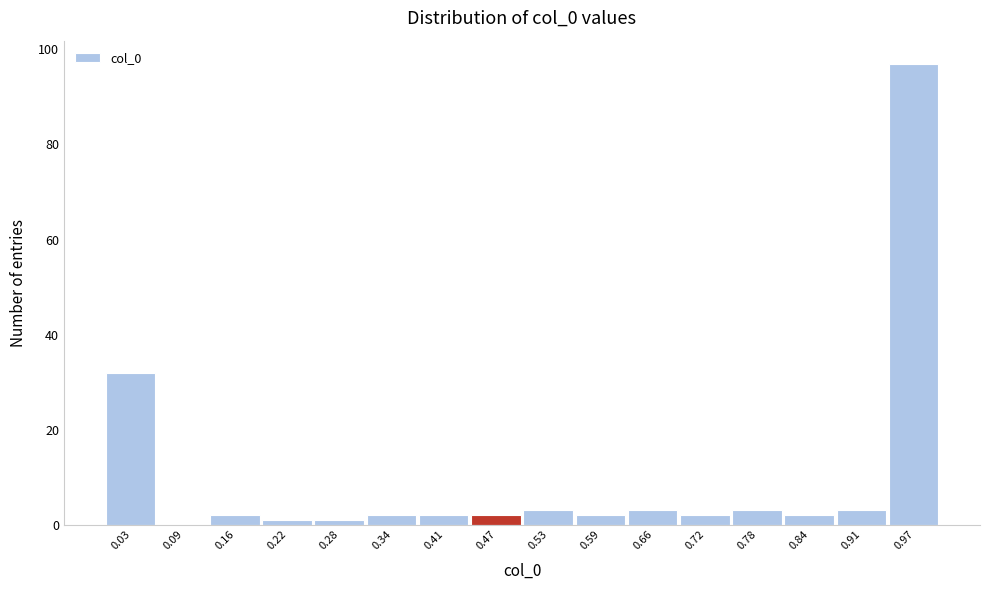

Reading left to right, transcribe this chart: for each bar, give the range it covers on the x-axis and its height. Neither the bar edges nor the heights are printed on the chart, so give them approximately, as read against the axes.

0.00 to 0.06: 32
0.06 to 0.13: 0
0.13 to 0.19: 2
0.19 to 0.25: under 2
0.25 to 0.31: under 2
0.31 to 0.38: 2
0.38 to 0.44: 2
0.44 to 0.50: 2
0.50 to 0.56: 4
0.56 to 0.63: 2
0.63 to 0.69: 4
0.69 to 0.75: 2
0.75 to 0.81: 4
0.81 to 0.88: 2
0.88 to 0.94: 4
0.94 to 1.00: 98